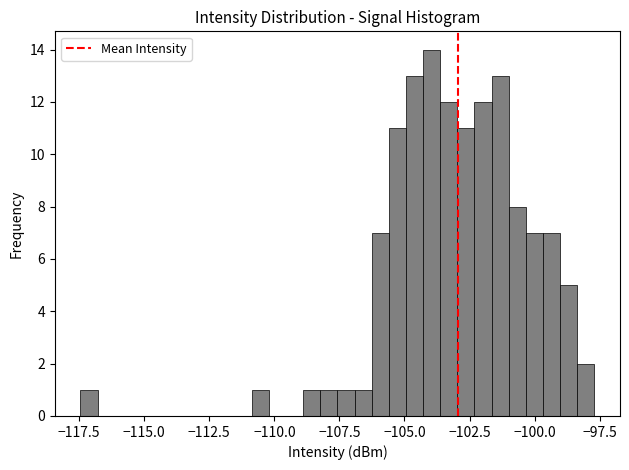

Around what value on the x-axis is the tallest bar? Give the approximate position of its centre, as read against the axis.

-104.0